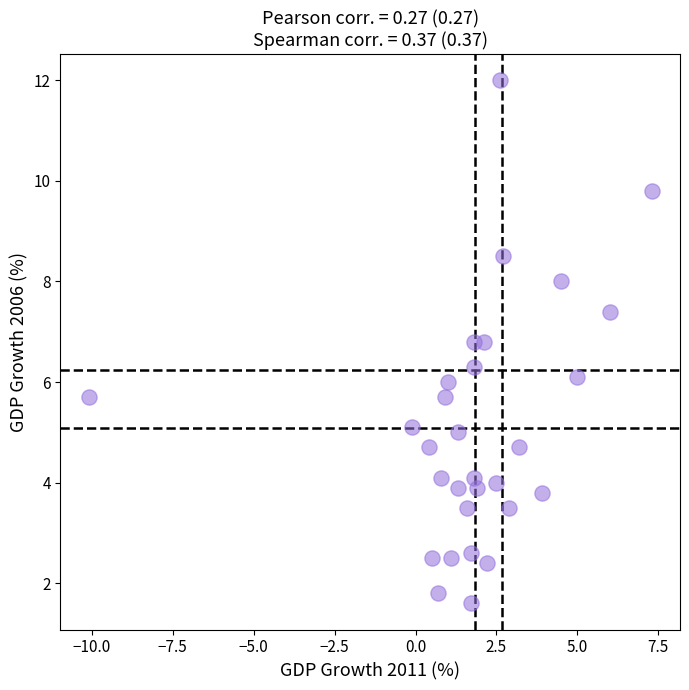

What is the range of Y values (max minus min)?

10.4